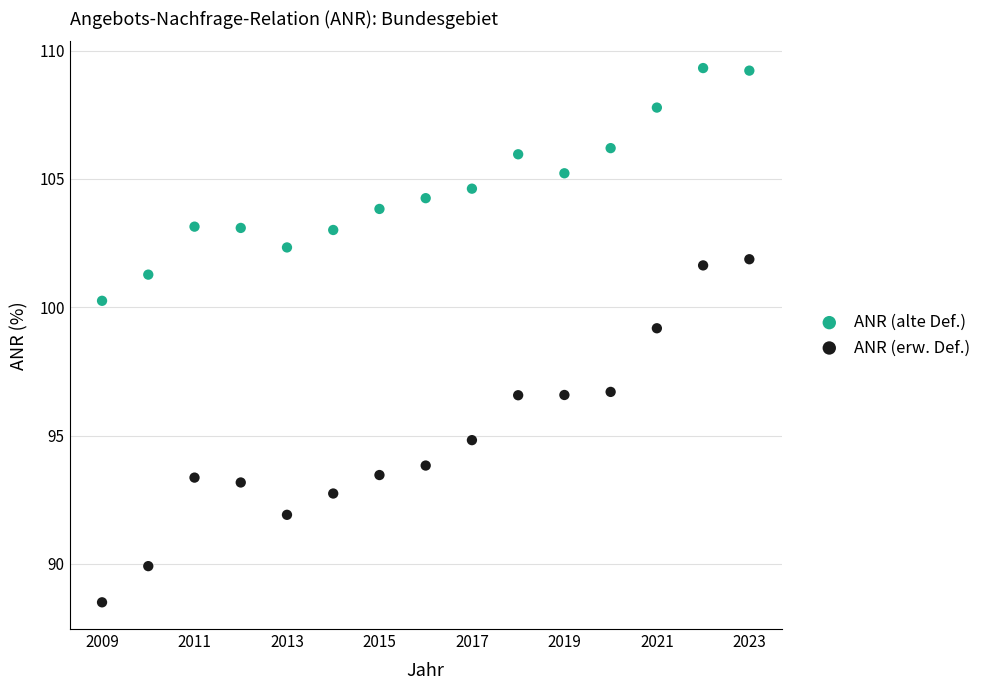

Which series reaches the maximum Y coordinate?

ANR (alte Def.)